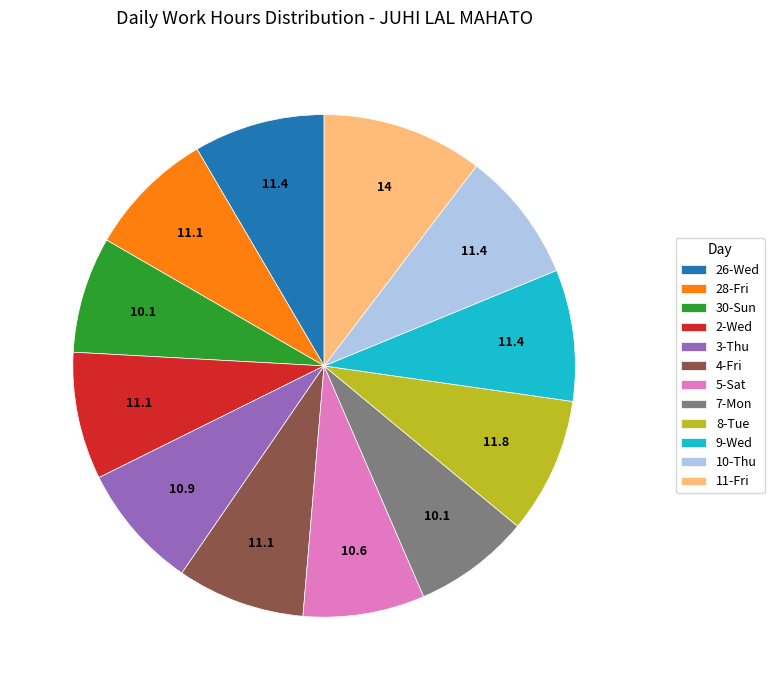

The 7-Mon slice represents 14% of the pie. True or false?

False